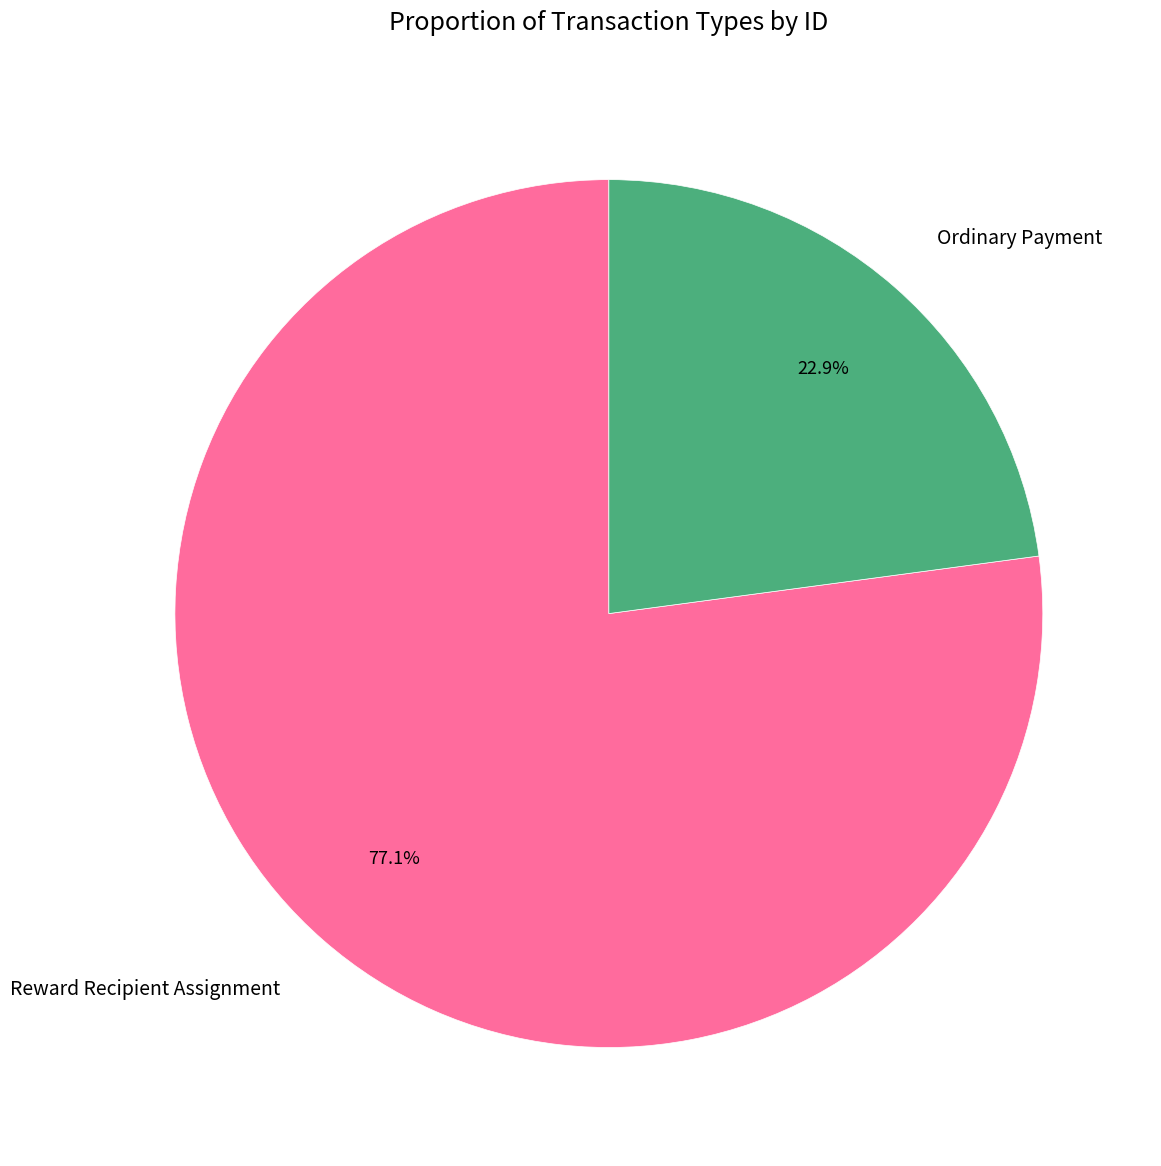

Approximately how many times larger is the value at Ordinary Payment compared to Reward Recipient Assignment?

0.3